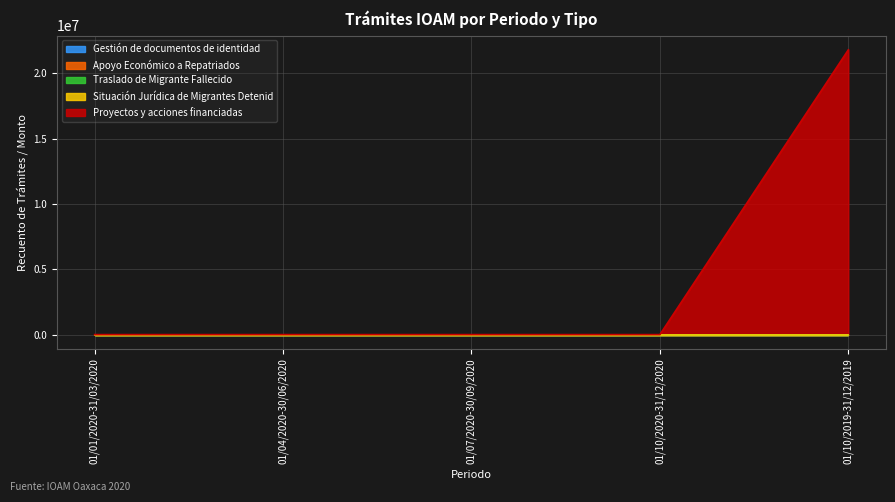

What is the sum of the Proyectos y acciones financiadas values at 01/10/2020-31/12/2020 and 01/10/2019-31/12/2019?

21793913